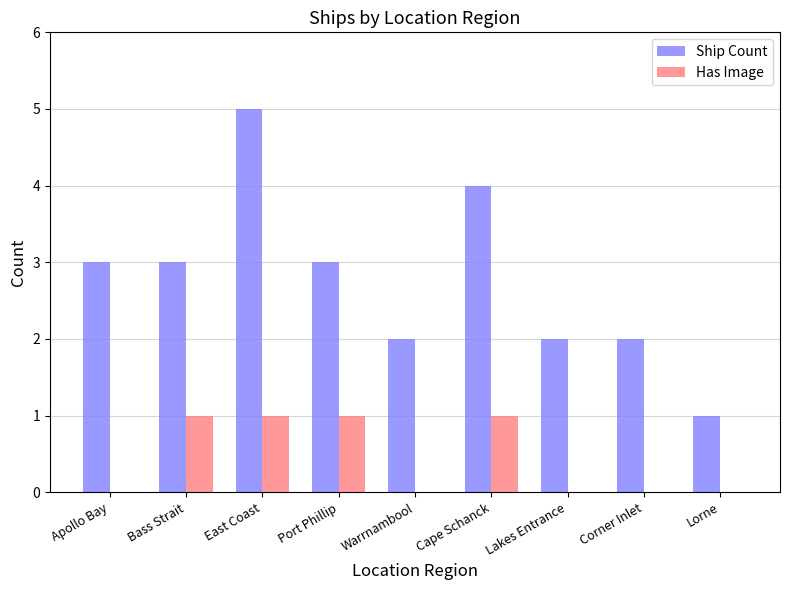

Is the value of Ship Count at Warrnambool greater than the value of Has Image at Apollo Bay?

Yes